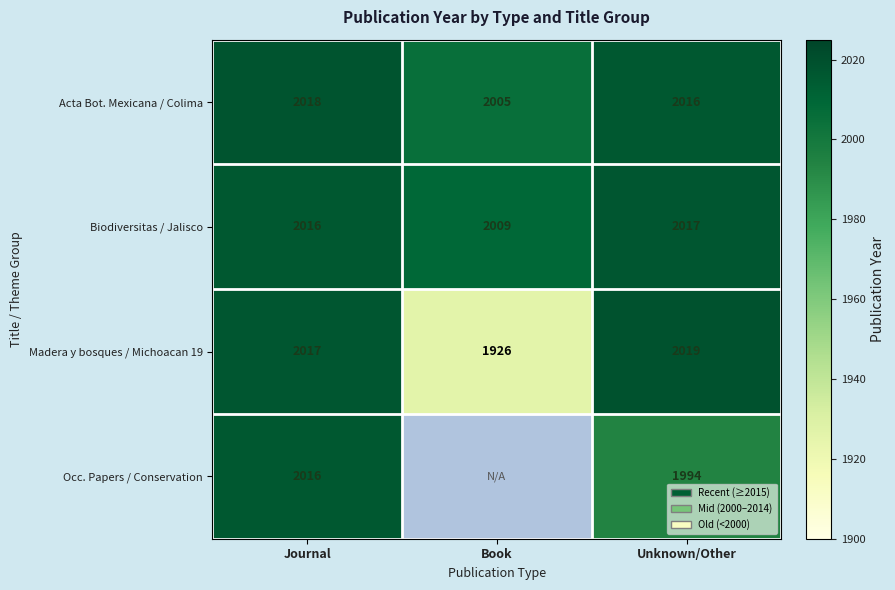

Is it true that Occ. Papers / Conservation equals 459.9 at Journal?

False